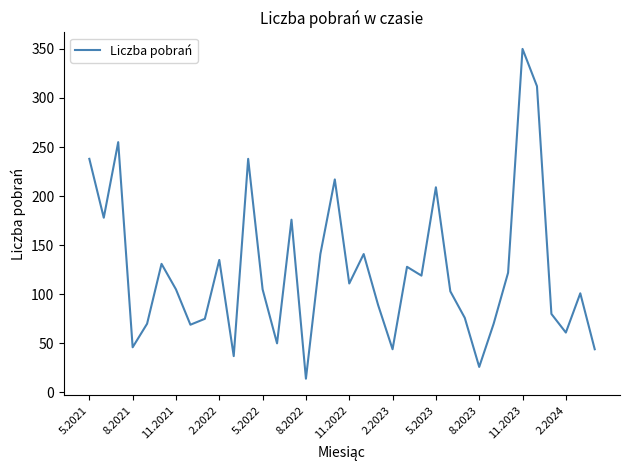

What is the sum of all values?

4466